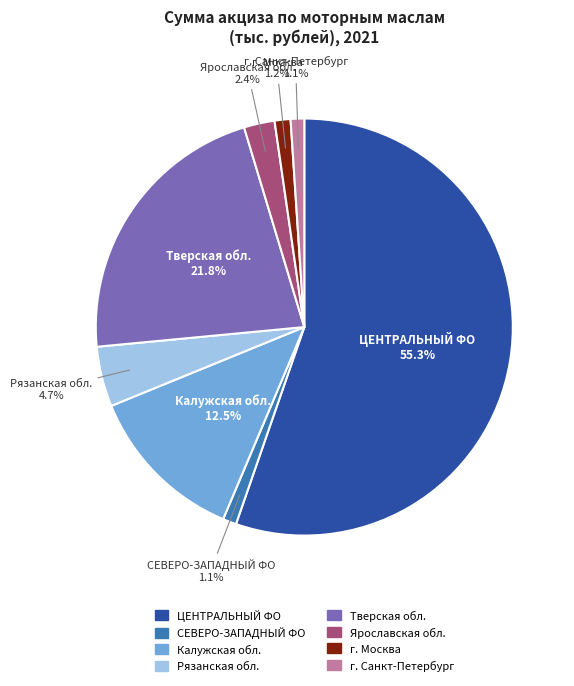

Is there any slice that represents more than half of the pie?

Yes